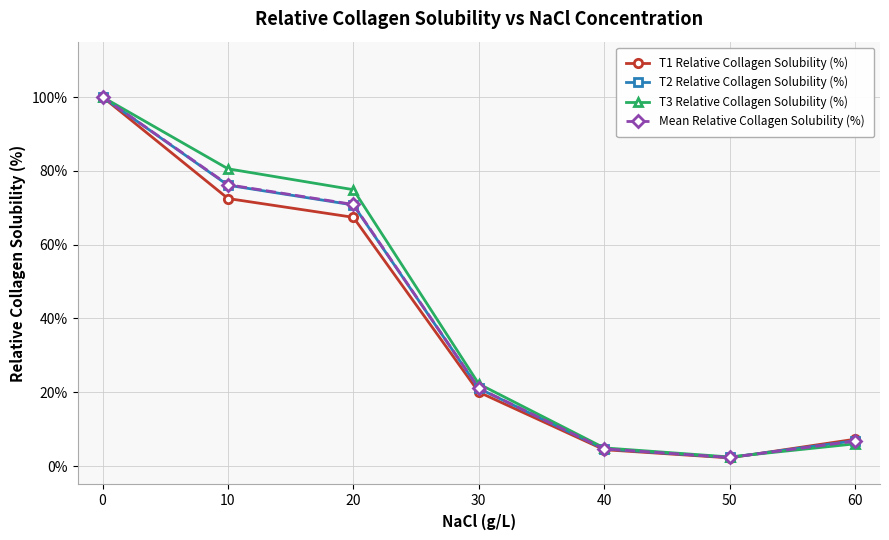

The Mean Relative Collagen Solubility (%) series shows 45.3 at 20. True or false?

False